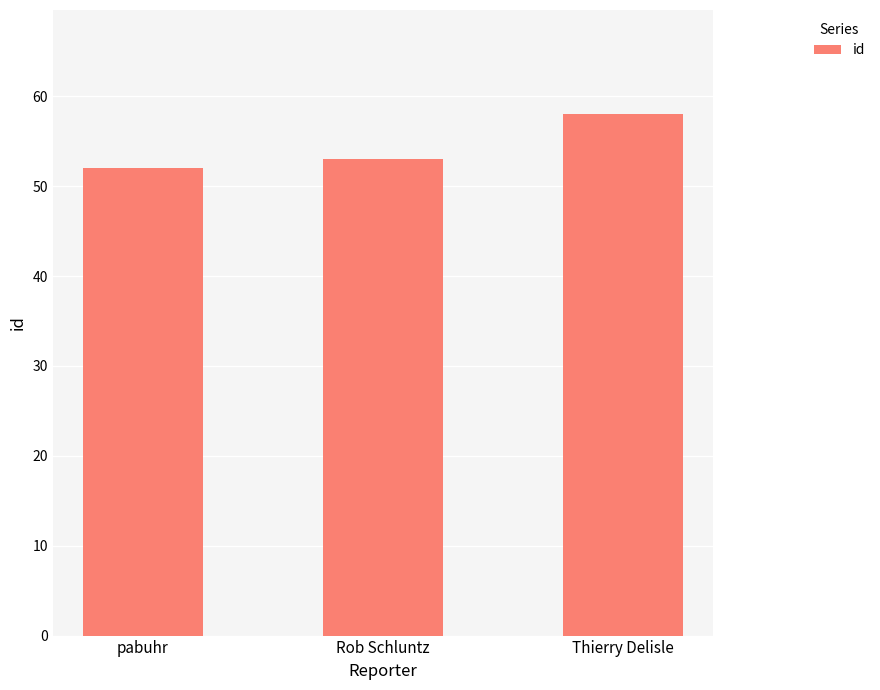

Read the value at pabuhr.

52